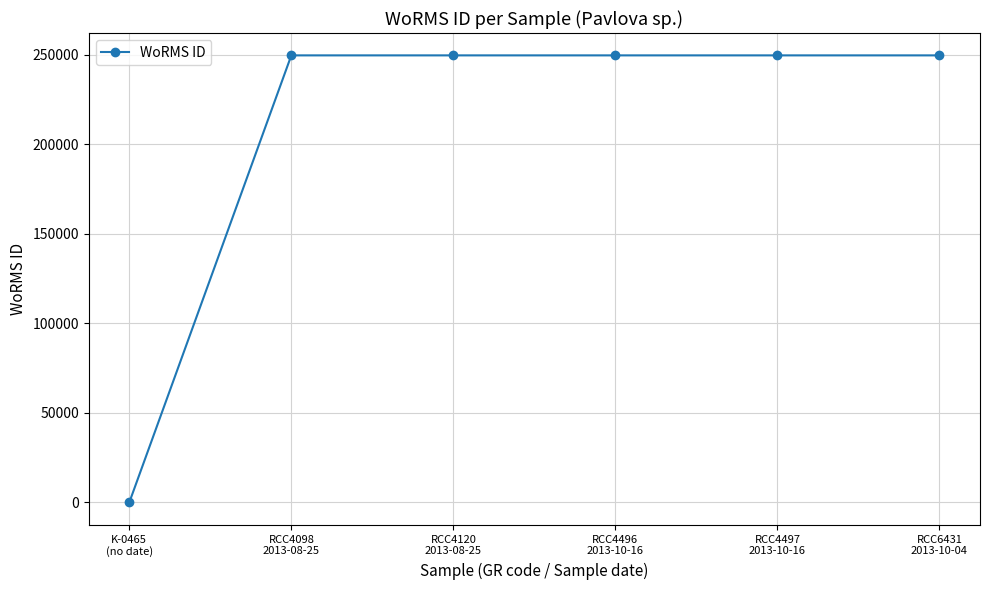

What is the maximum value shown in the chart?

249731